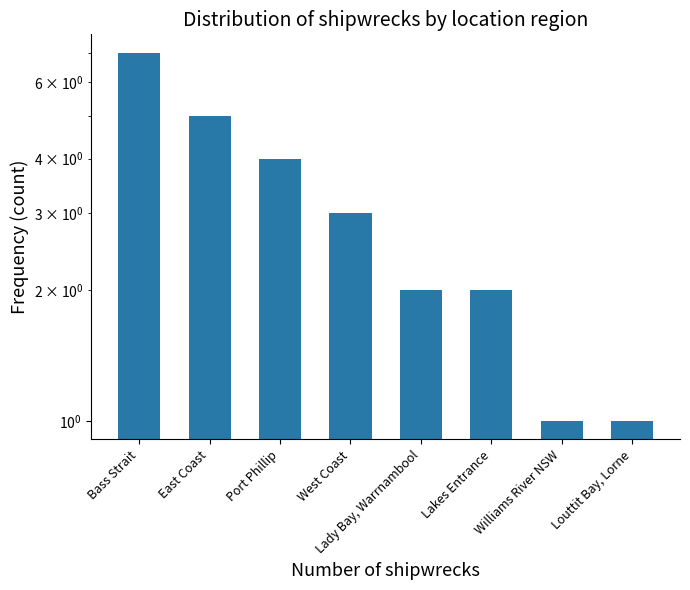

Which label corresponds to the largest value in the chart?

Bass Strait